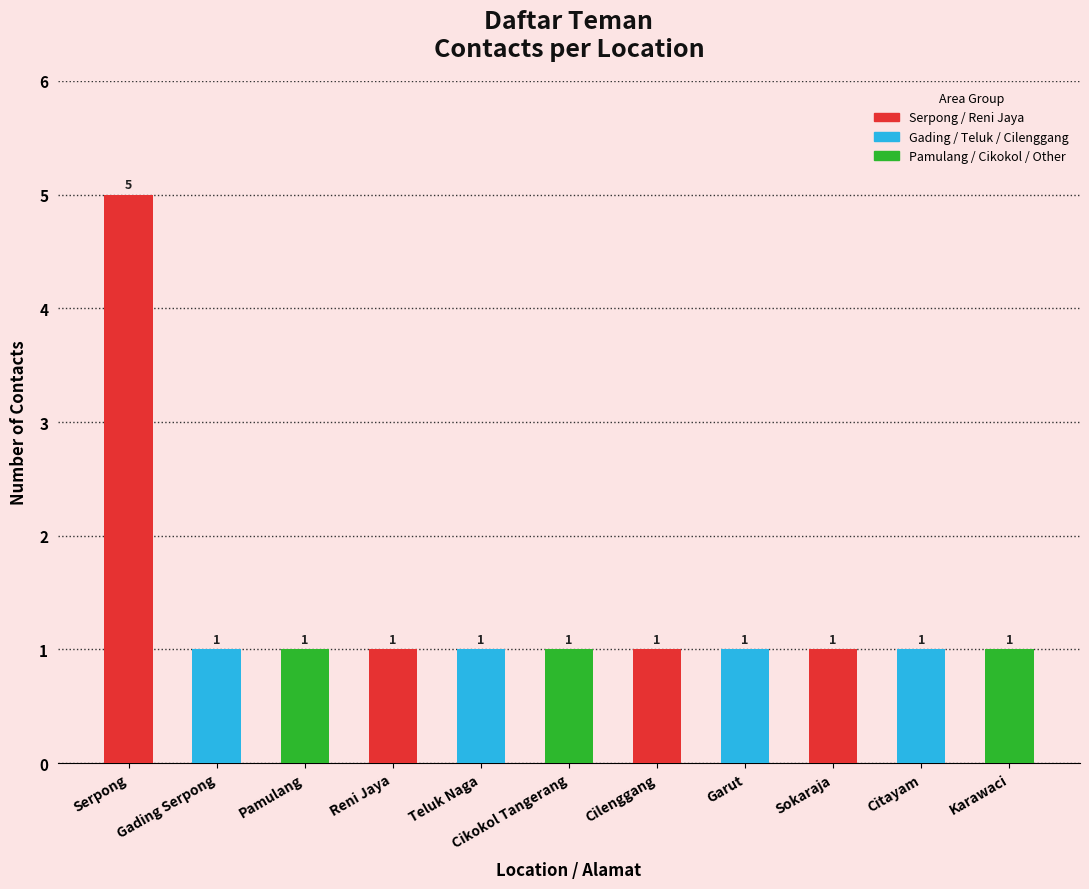

What is the sum of all values?

15